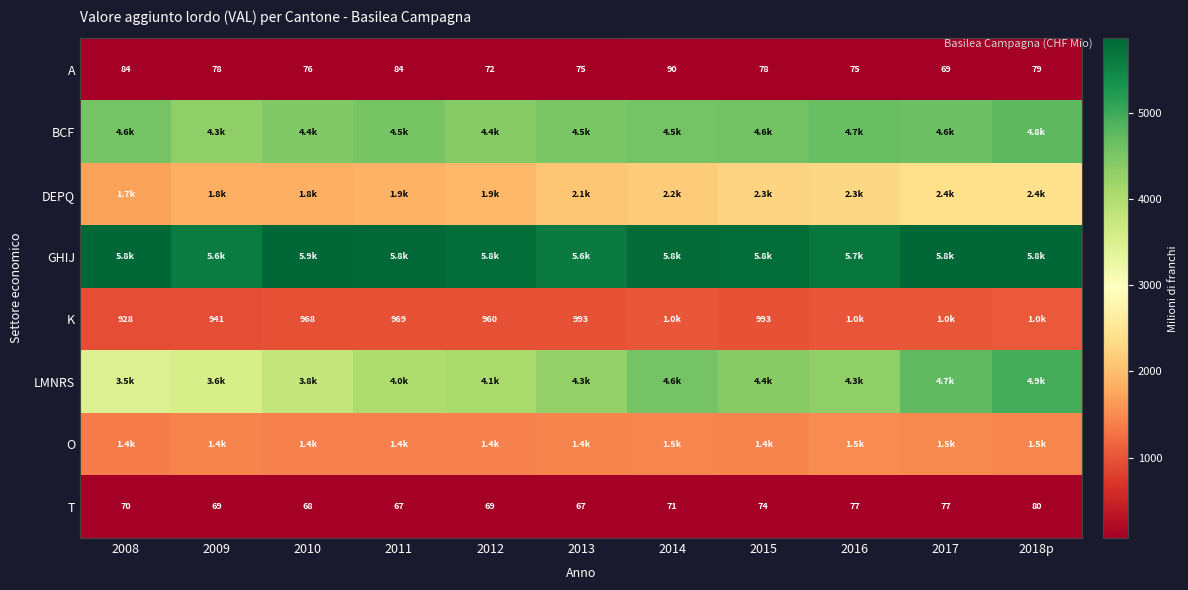

The A series shows 112.9 at 2009. True or false?

False